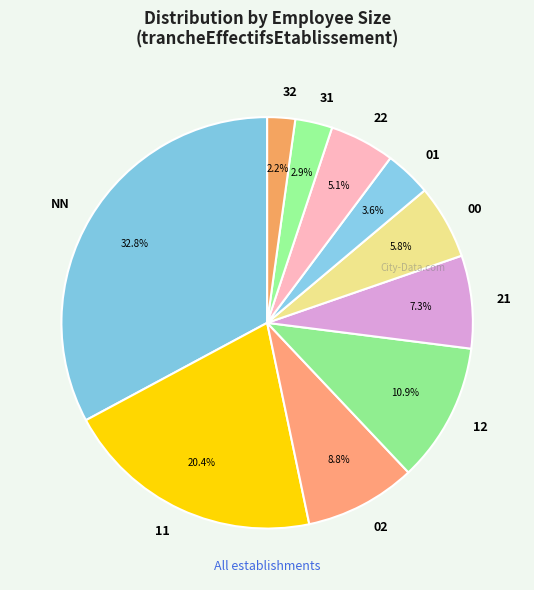

Count the number of slices in the pie.

10